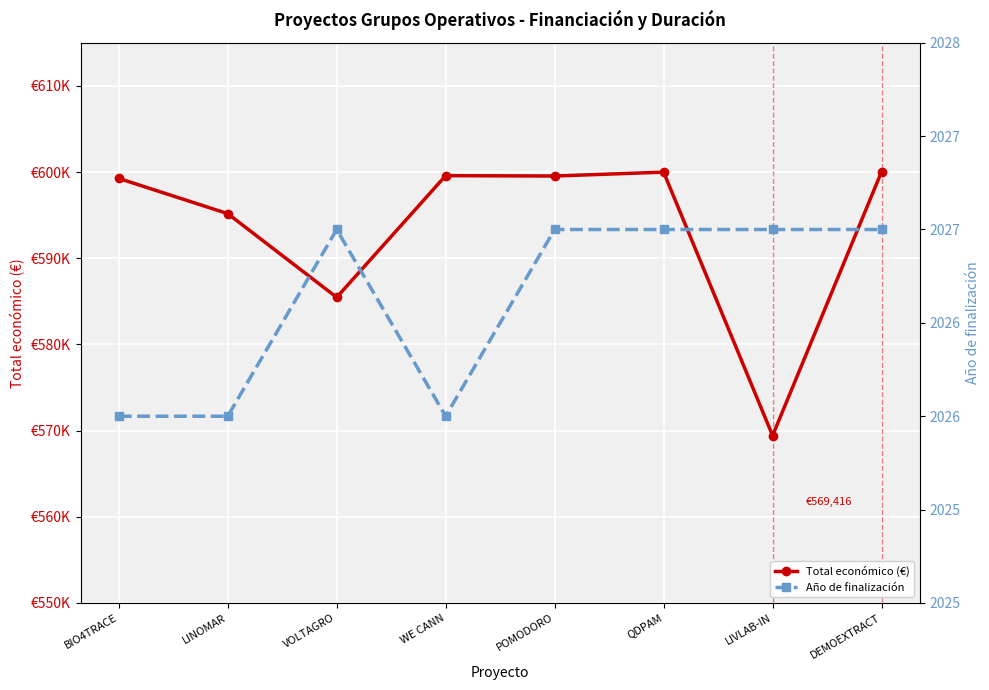

What is the difference between the maximum and minimum values in the Año de finalización series?

1